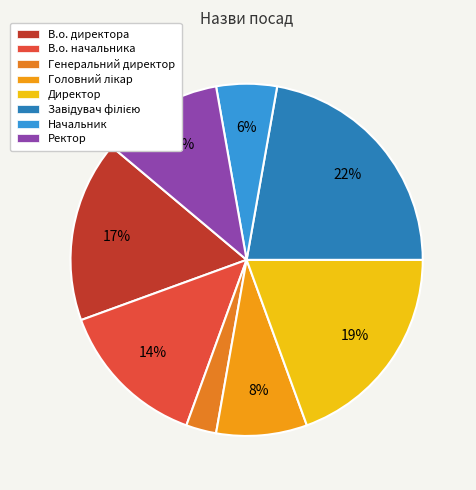

Is there any slice that represents more than half of the pie?

No